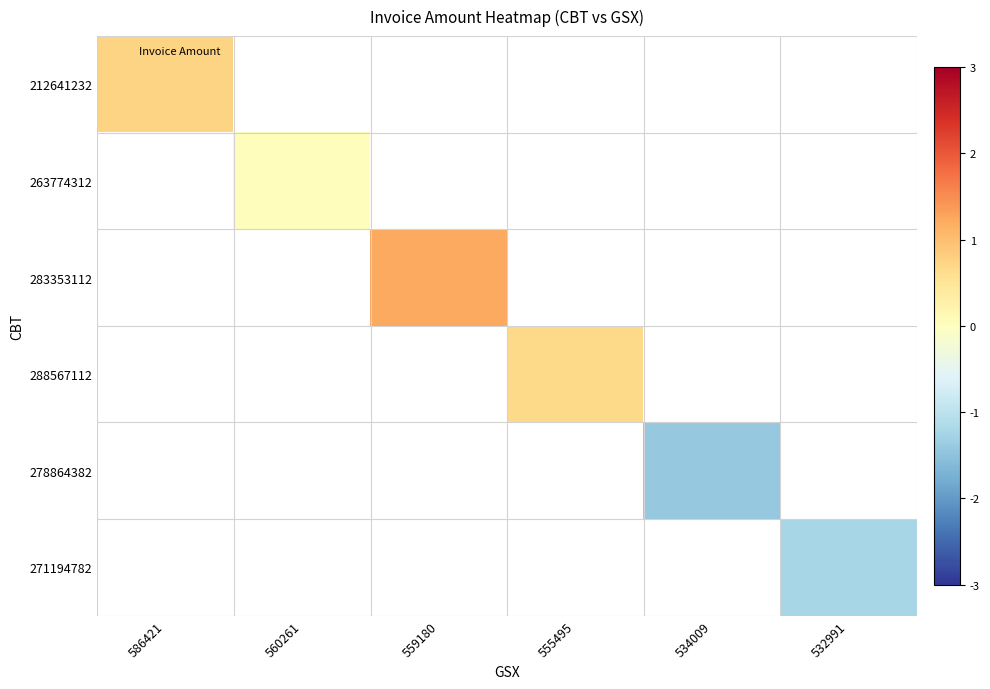

At which category does the chart reach its minimum across all series?

534009